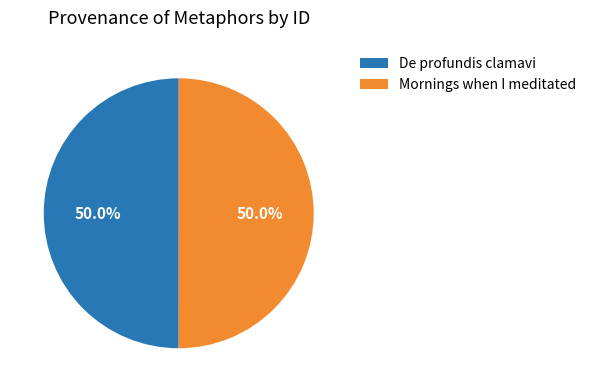

How many slices are in this pie chart?

2